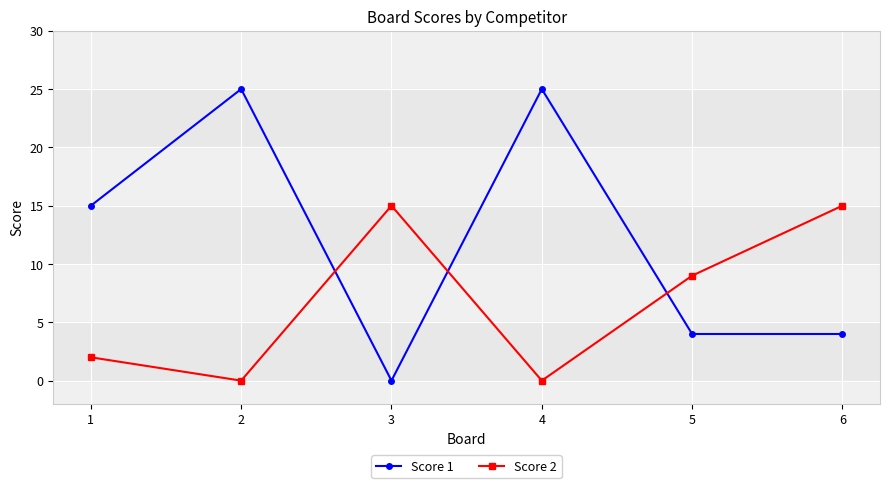

What is the total value across all series at 2?

25